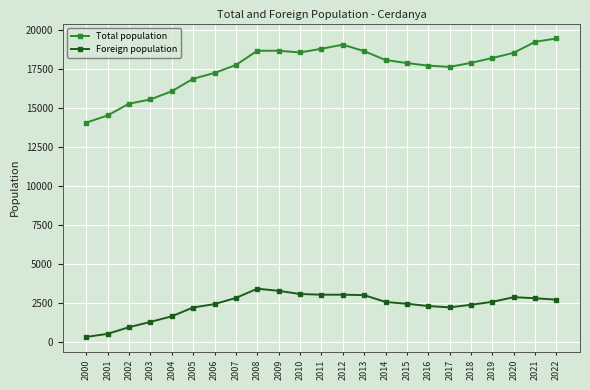

The Total population series shows 17744 at 2007. True or false?

True